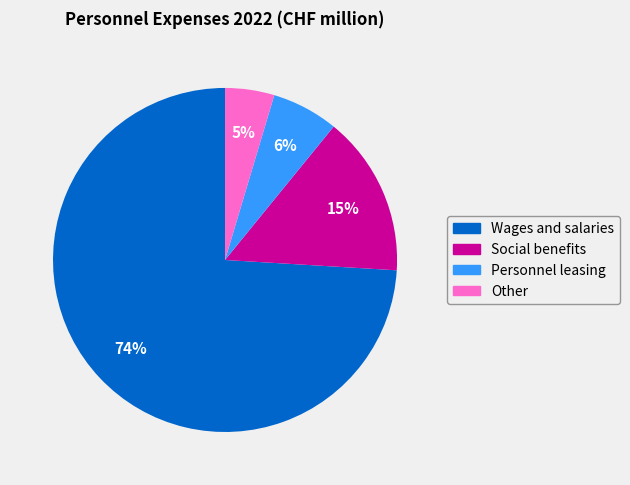

True or false: Personnel leasing accounts for 6% of the total.

True